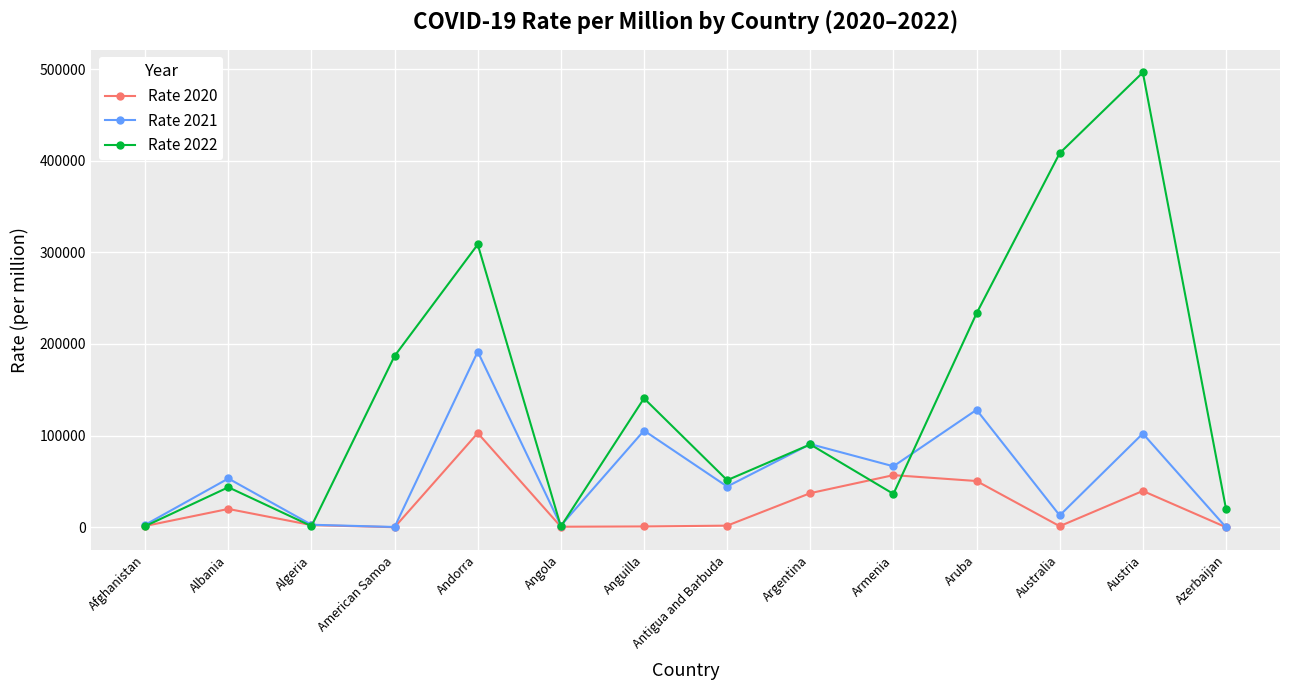

What is the label of the 9th point from the left?

Argentina